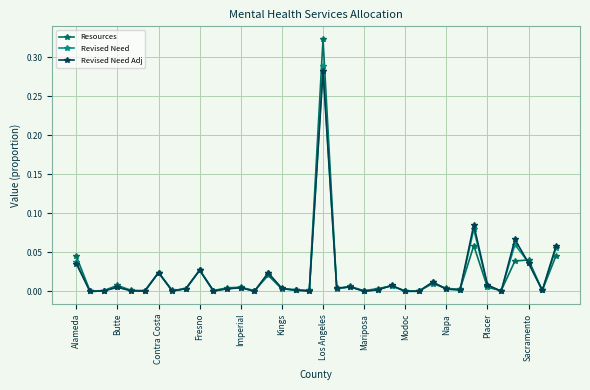

Which series has the largest range (max minus min)?

Resources